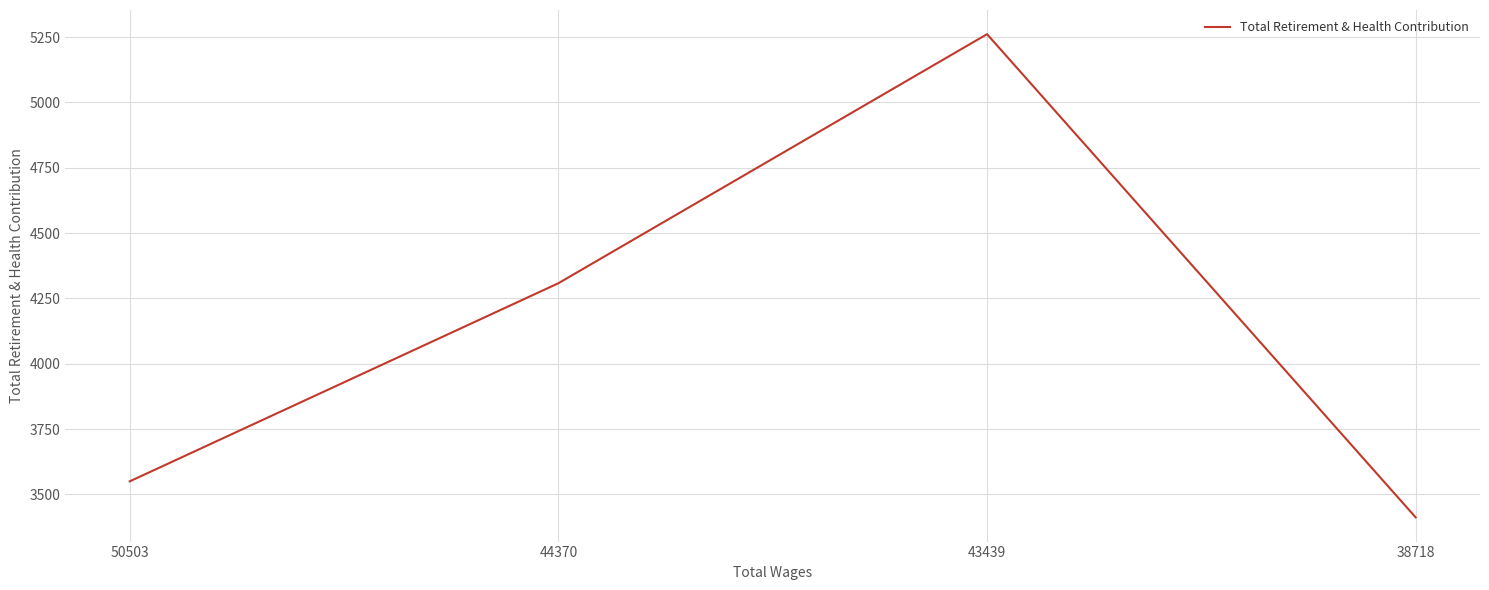

What is the approximate value at 44370, to the nearest 100?

4300